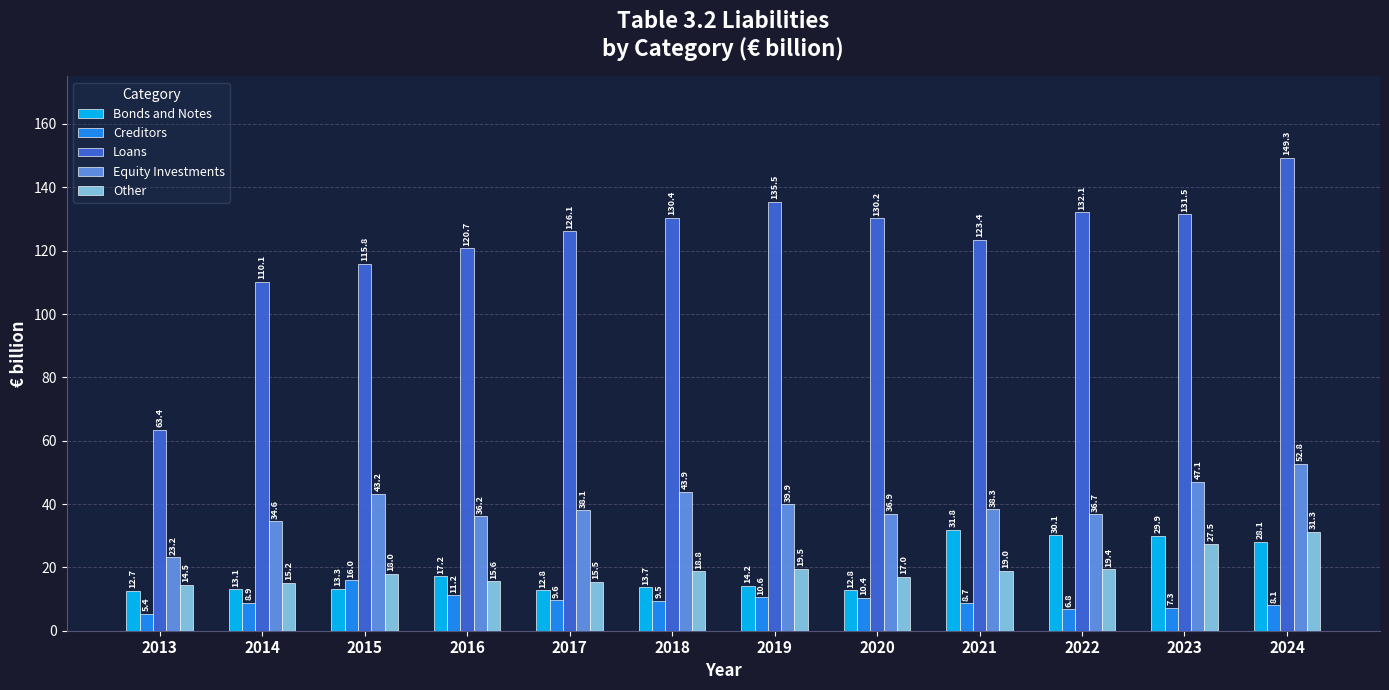

What are all the series names shown in the legend?

Bonds and Notes, Creditors, Loans, Equity Investments, Other